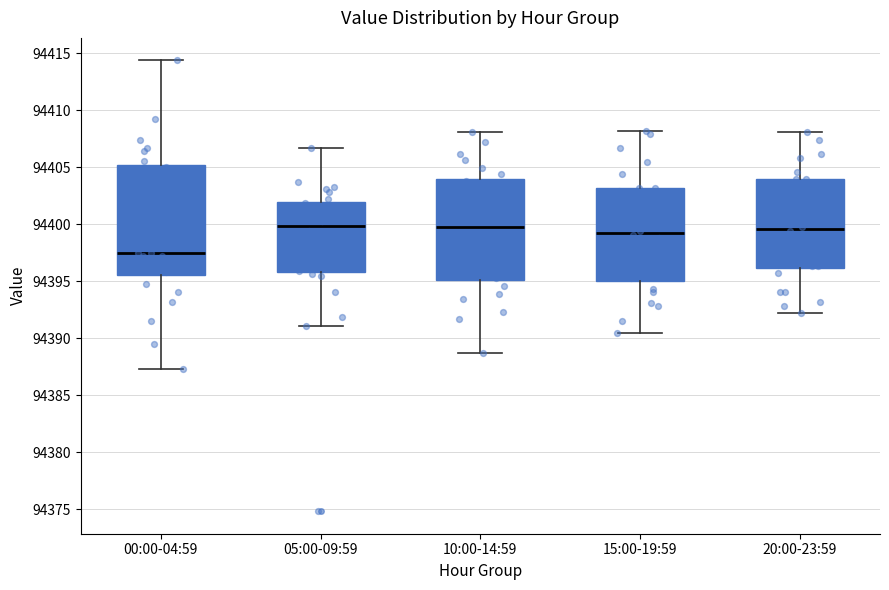

Which box is the tallest, from its lower edge to its upper edge?

00:00-04:59